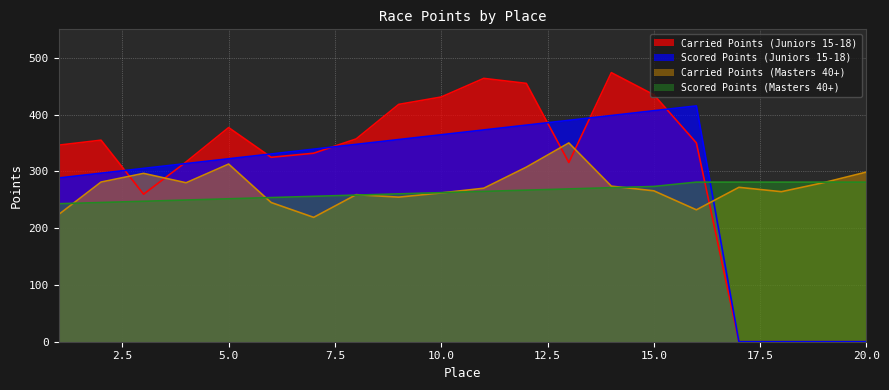

Rank the categories by Scored Points (Masters 40+) value from lowest to highest.

1, 2, 3, 4, 5, 6, 7, 8, 9, 10, 11, 12, 13, 14, 15, 16, 17, 18, 19, 20